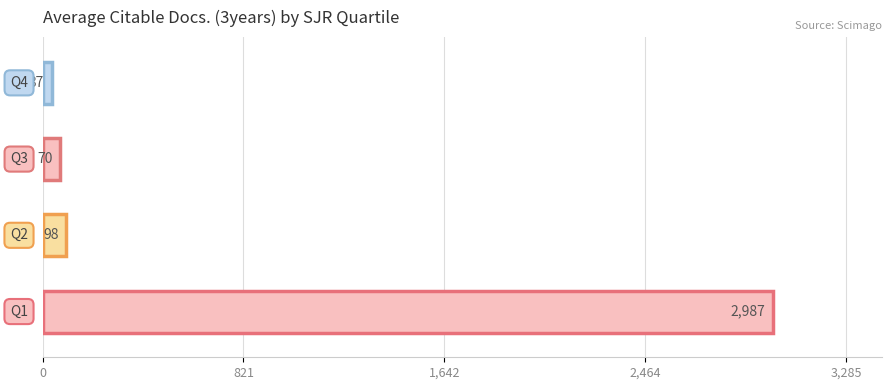

What is the maximum value shown in the chart?

2986.8